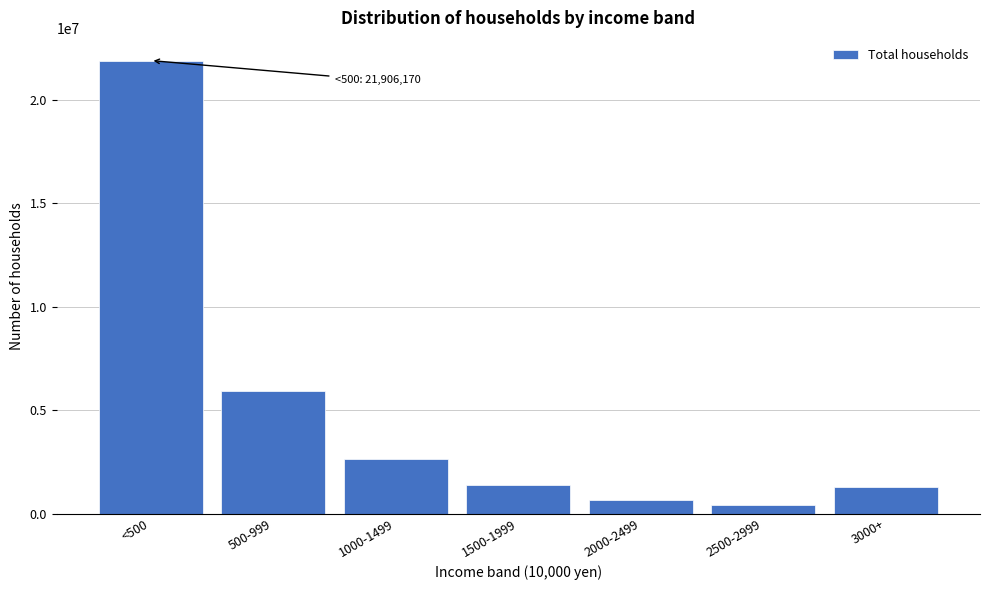

Reading right to left, list all the values displayed in this chart.

1295499	412999	667510	1402687	2614809	5917189	21906170